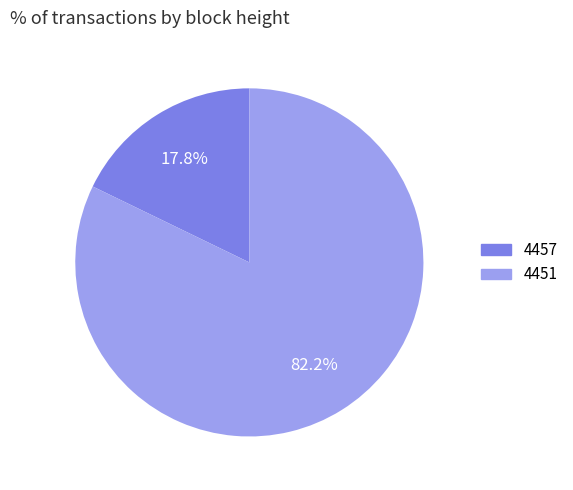

To the nearest percent, what is the average slice percentage?

50%